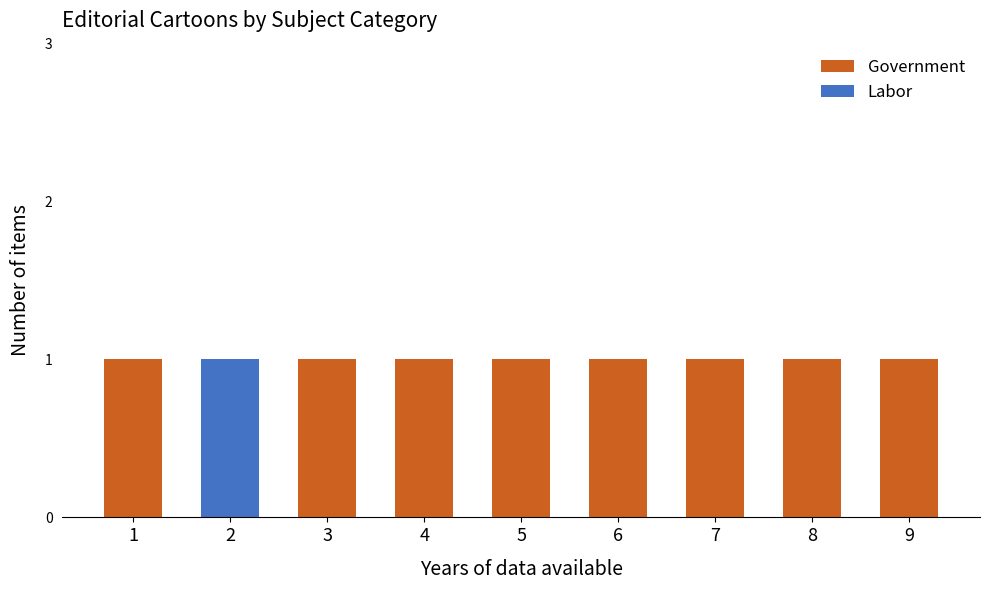

At which category is the sum across all series the highest?

2